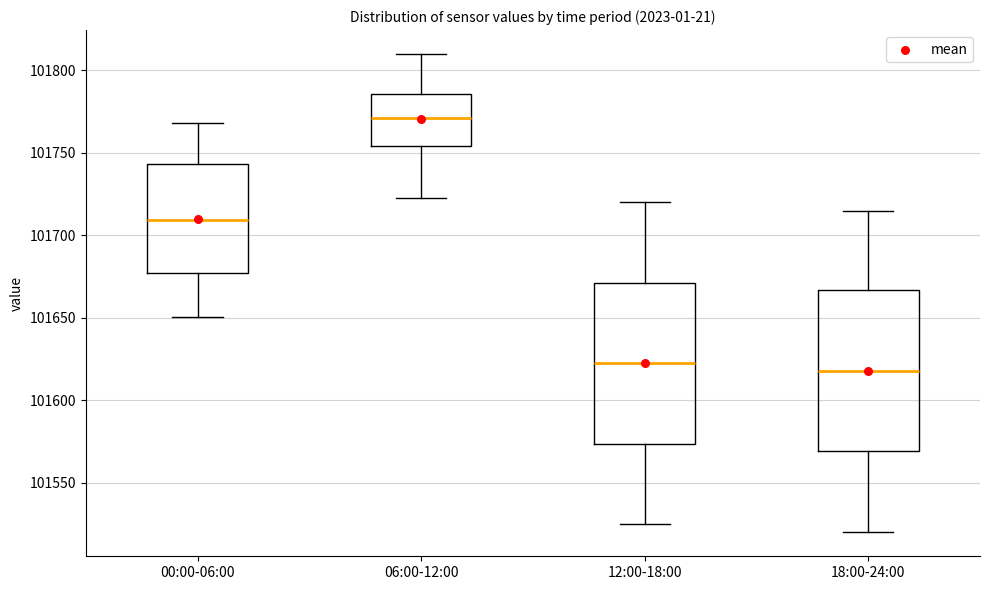

Reading left to right, transcribe this box plot: for each box, give where its median line is, the range the box spans, and where its two whiskers end, as read against the y-axis. The values are not printed on the chart, so give them approximately, as read against the axis.

00:00-06:00: median 101710, box 101675 to 101745, whiskers 101650 to 101770
06:00-12:00: median 101770, box 101755 to 101785, whiskers 101725 to 101810
12:00-18:00: median 101625, box 101575 to 101670, whiskers 101525 to 101720
18:00-24:00: median 101620, box 101570 to 101665, whiskers 101520 to 101715